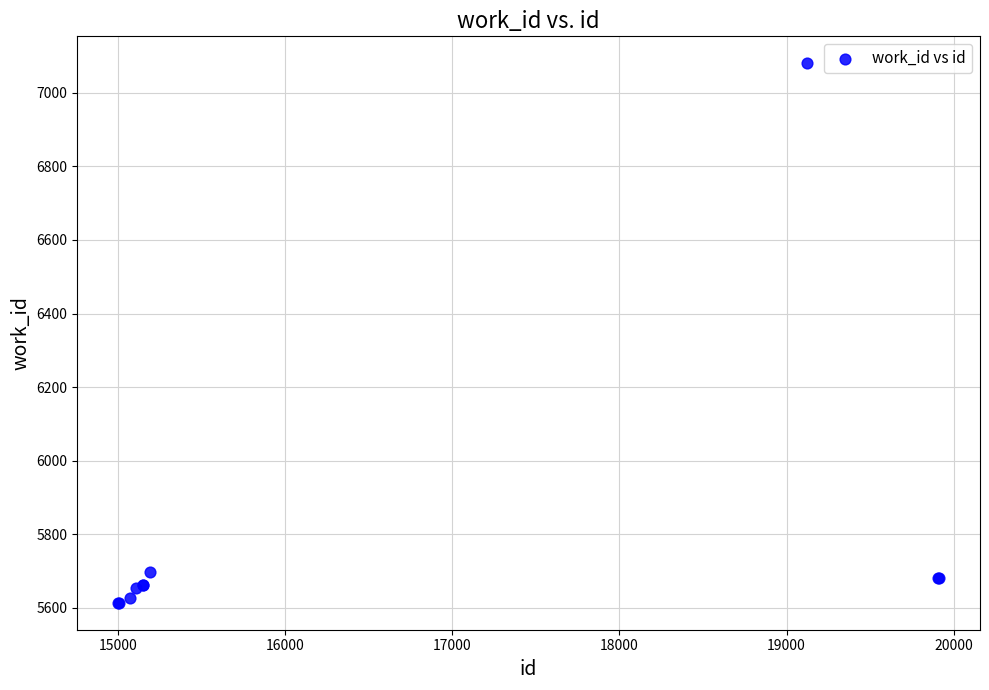

What Y value in the scatter plot is closest to 6347?

5698